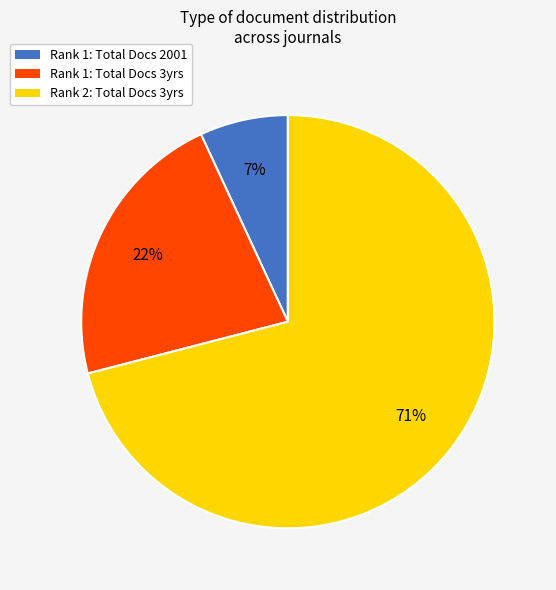

True or false: Rank 2: Total Docs 3yrs accounts for 64% of the total.

False